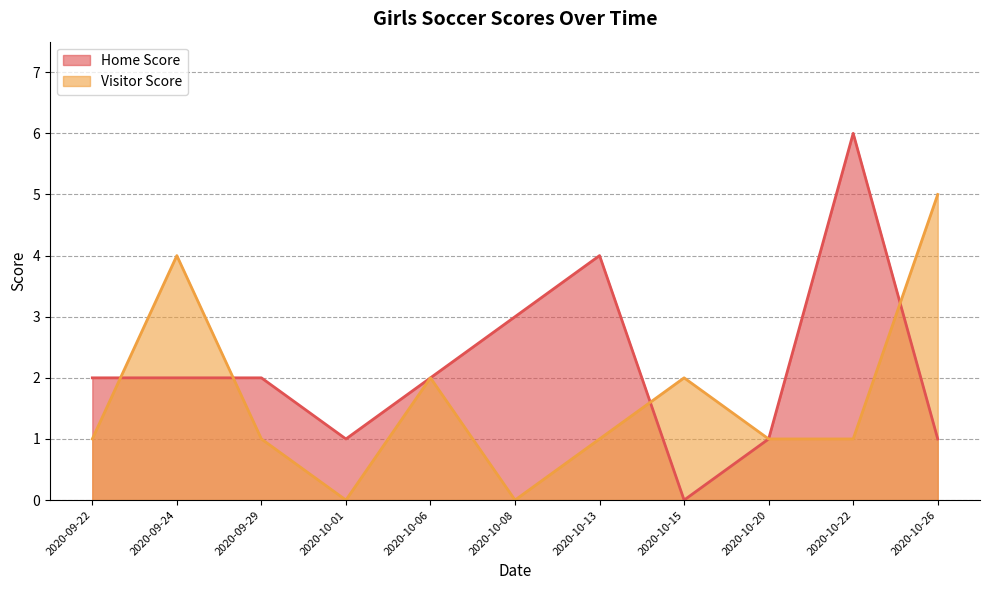

True or false: Visitor Score has more than 2 interior local peaks.

True